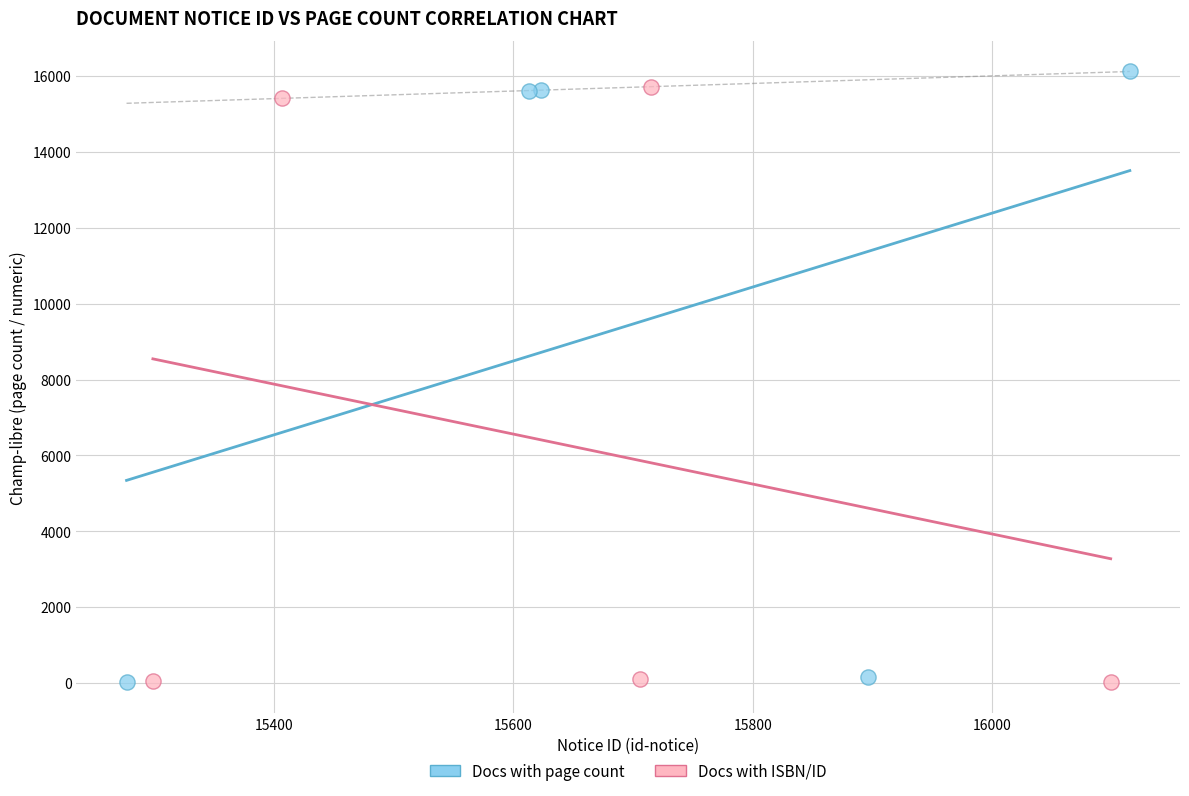

Which series has the largest Y range (max minus min)?

Docs with page count